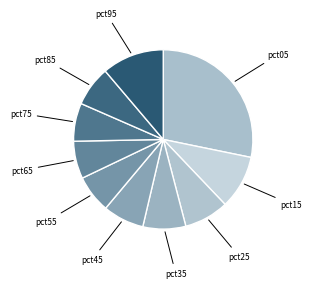

What is the smallest slice in the pie chart?

pct65